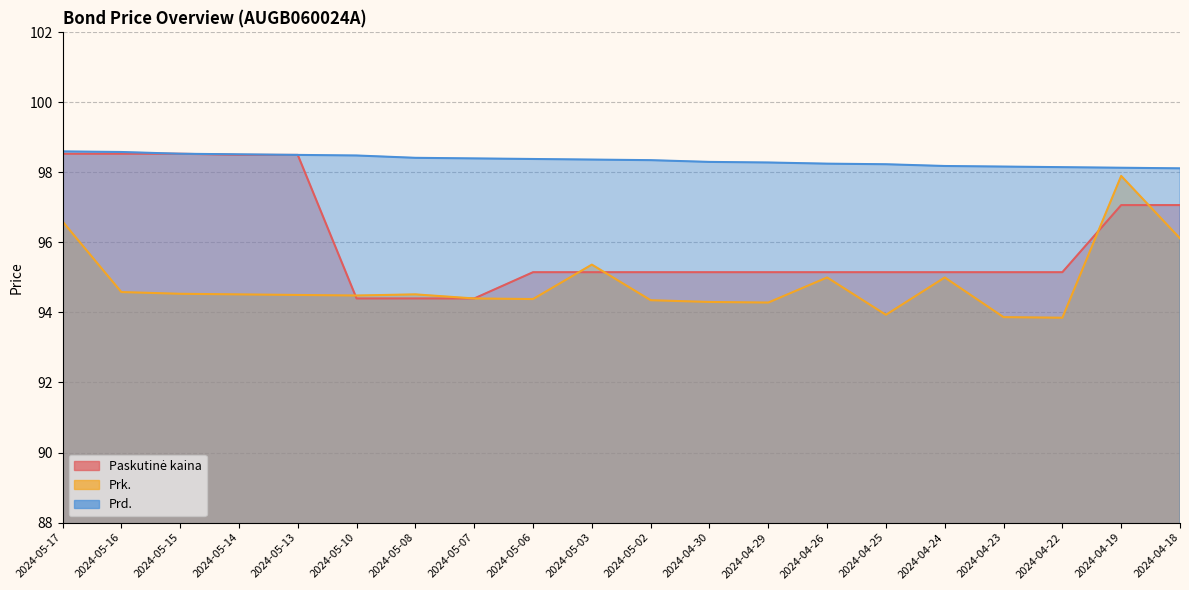

Rank the series by their maximum value, from lowest to highest.

Prk., Paskutinė kaina, Prd.